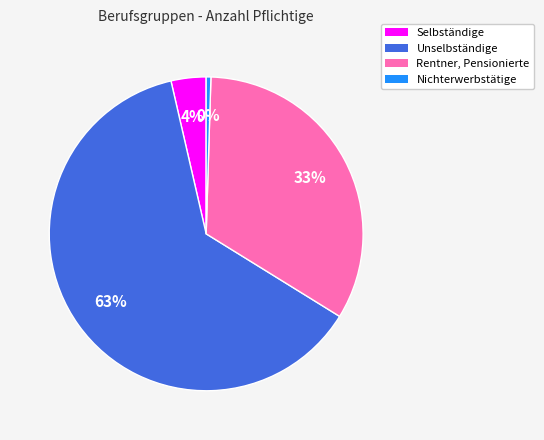

Do Nichterwerbstätige and Selbständige together represent more than half of the pie?

No